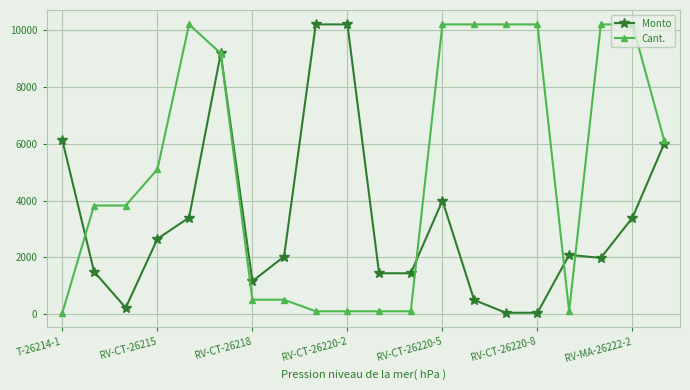

List the series in order of their overall mean, highest first.

Cant., Monto